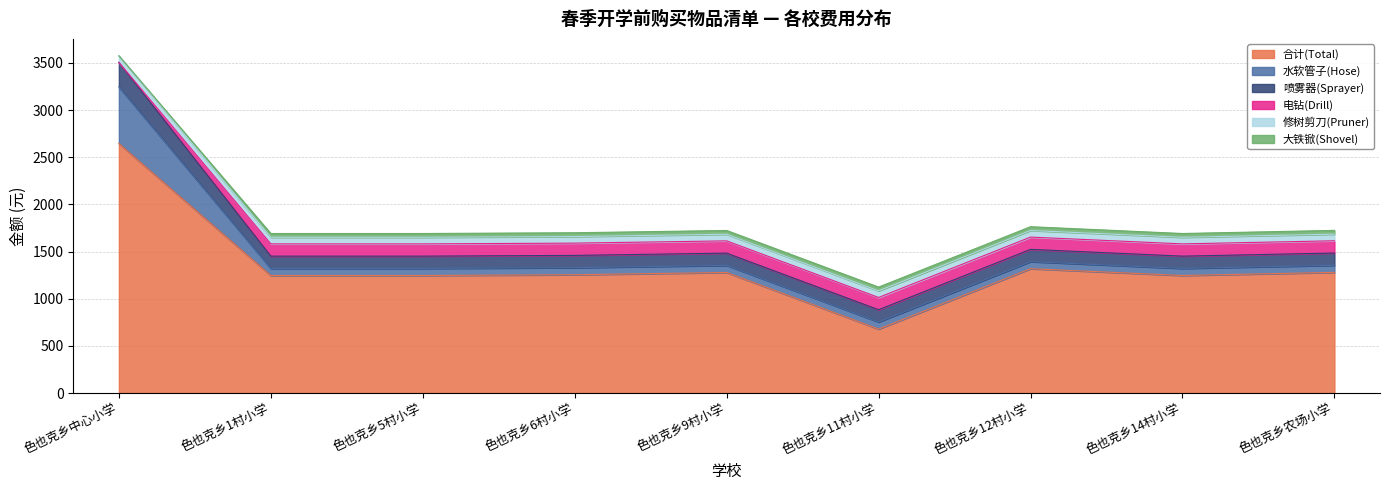

How many values in the 喷雾器(Sprayer) series exceed 130?

1